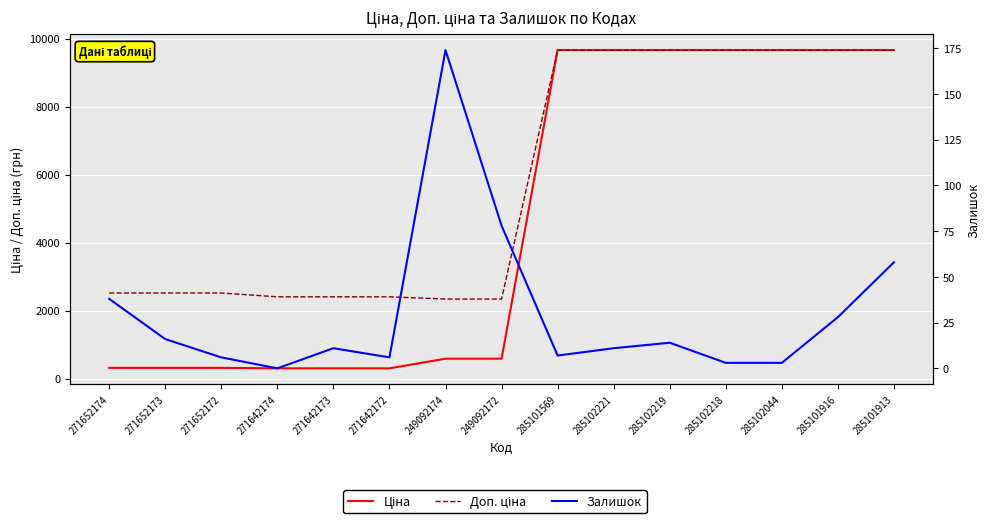

Rank the series at 271652172 from highest to lowest value.

Доп. ціна, Ціна, Залишок